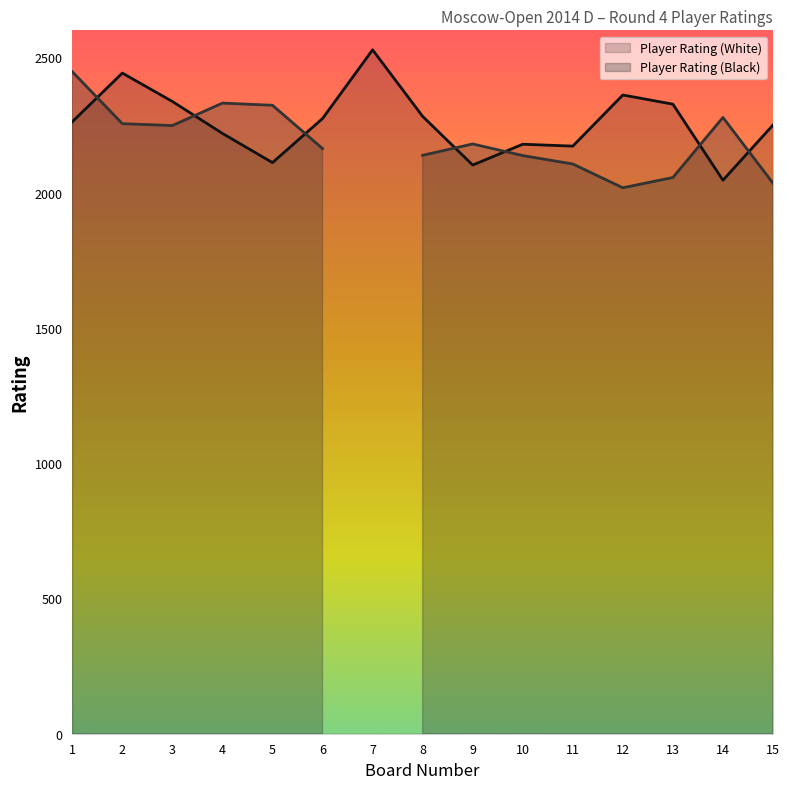

What is the sum of the values at 12 and 6?

4635